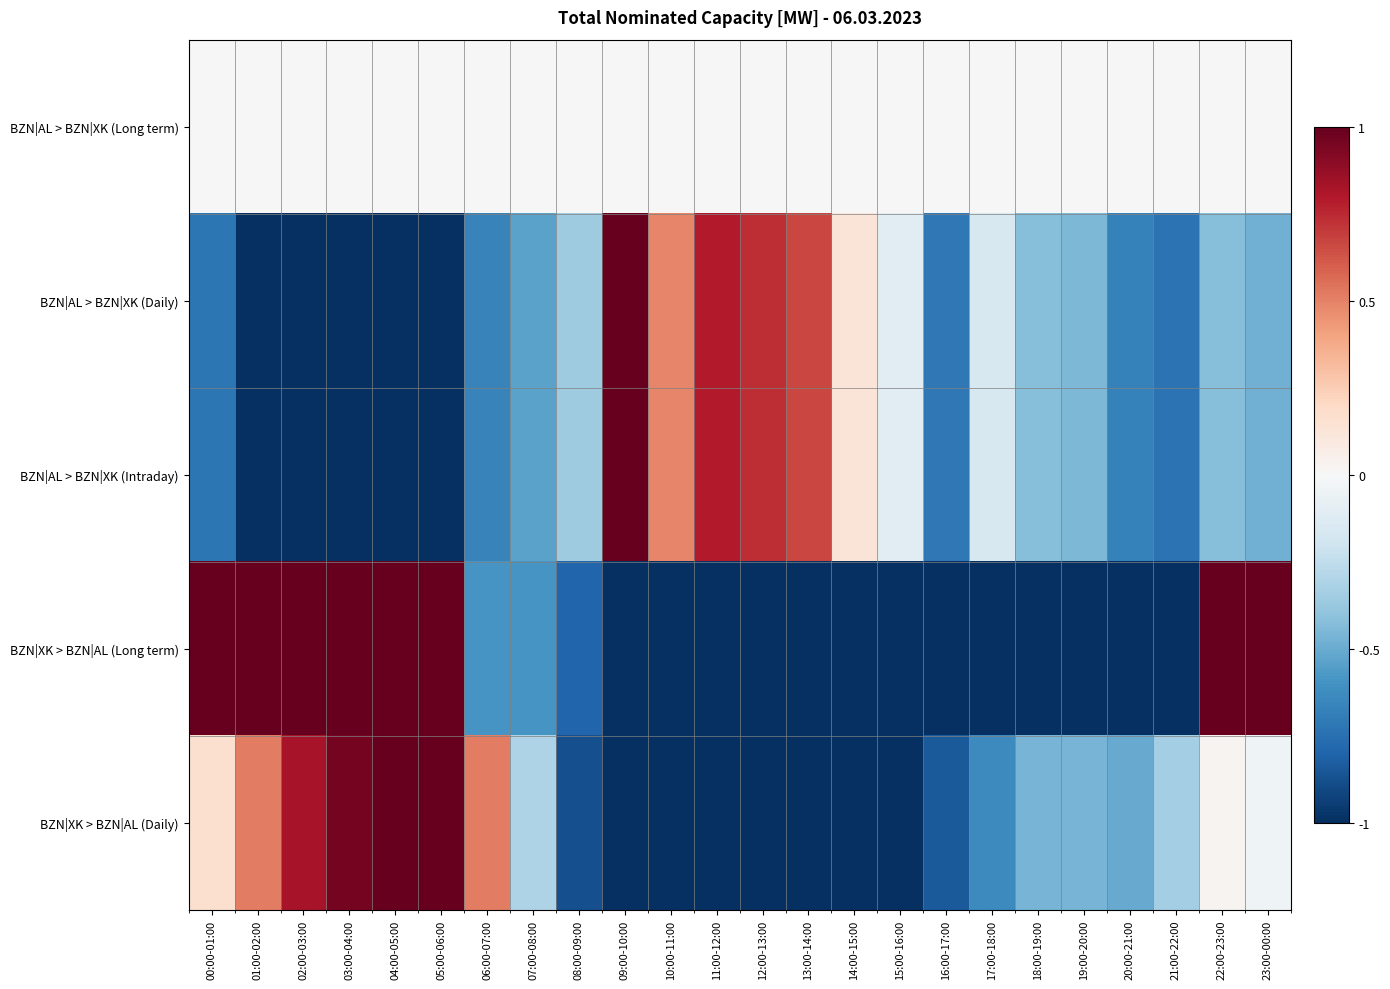

Reading right to left, extract all data points from this chart.

BZN|AL > BZN|XK (Long term): 23:00-00:00=0.0	22:00-23:00=0.0	21:00-22:00=0.0	20:00-21:00=0.0	19:00-20:00=0.0	18:00-19:00=0.0	17:00-18:00=0.0	16:00-17:00=0.0	15:00-16:00=0.0	14:00-15:00=0.0	13:00-14:00=0.0	12:00-13:00=0.0	11:00-12:00=0.0	10:00-11:00=0.0	09:00-10:00=0.0	08:00-09:00=0.0	07:00-08:00=0.0	06:00-07:00=0.0	05:00-06:00=0.0	04:00-05:00=0.0	03:00-04:00=0.0	02:00-03:00=0.0	01:00-02:00=0.0	00:00-01:00=0.0
BZN|AL > BZN|XK (Daily): 23:00-00:00=-0.5	22:00-23:00=-0.4	21:00-22:00=-0.7	20:00-21:00=-0.7	19:00-20:00=-0.4	18:00-19:00=-0.4	17:00-18:00=-0.2	16:00-17:00=-0.7	15:00-16:00=-0.1	14:00-15:00=0.1	13:00-14:00=0.7	12:00-13:00=0.7	11:00-12:00=0.8	10:00-11:00=0.5	09:00-10:00=1.0	08:00-09:00=-0.4	07:00-08:00=-0.5	06:00-07:00=-0.7	05:00-06:00=-1.0	04:00-05:00=-1.0	03:00-04:00=-1.0	02:00-03:00=-1.0	01:00-02:00=-1.0	00:00-01:00=-0.7
BZN|AL > BZN|XK (Intraday): 23:00-00:00=-0.5	22:00-23:00=-0.4	21:00-22:00=-0.7	20:00-21:00=-0.7	19:00-20:00=-0.4	18:00-19:00=-0.4	17:00-18:00=-0.2	16:00-17:00=-0.7	15:00-16:00=-0.1	14:00-15:00=0.1	13:00-14:00=0.7	12:00-13:00=0.7	11:00-12:00=0.8	10:00-11:00=0.5	09:00-10:00=1.0	08:00-09:00=-0.4	07:00-08:00=-0.5	06:00-07:00=-0.7	05:00-06:00=-1.0	04:00-05:00=-1.0	03:00-04:00=-1.0	02:00-03:00=-1.0	01:00-02:00=-1.0	00:00-01:00=-0.7
BZN|XK > BZN|AL (Long term): 23:00-00:00=1.0	22:00-23:00=1.0	21:00-22:00=-1.0	20:00-21:00=-1.0	19:00-20:00=-1.0	18:00-19:00=-1.0	17:00-18:00=-1.0	16:00-17:00=-1.0	15:00-16:00=-1.0	14:00-15:00=-1.0	13:00-14:00=-1.0	12:00-13:00=-1.0	11:00-12:00=-1.0	10:00-11:00=-1.0	09:00-10:00=-1.0	08:00-09:00=-0.8	07:00-08:00=-0.6	06:00-07:00=-0.6	05:00-06:00=1.0	04:00-05:00=1.0	03:00-04:00=1.0	02:00-03:00=1.0	01:00-02:00=1.0	00:00-01:00=1.0
BZN|XK > BZN|AL (Daily): 23:00-00:00=-0.0	22:00-23:00=0.0	21:00-22:00=-0.3	20:00-21:00=-0.5	19:00-20:00=-0.5	18:00-19:00=-0.5	17:00-18:00=-0.6	16:00-17:00=-0.8	15:00-16:00=-1.0	14:00-15:00=-1.0	13:00-14:00=-1.0	12:00-13:00=-1.0	11:00-12:00=-1.0	10:00-11:00=-1.0	09:00-10:00=-1.0	08:00-09:00=-0.9	07:00-08:00=-0.3	06:00-07:00=0.5	05:00-06:00=1.0	04:00-05:00=1.0	03:00-04:00=1.0	02:00-03:00=0.8	01:00-02:00=0.5	00:00-01:00=0.2